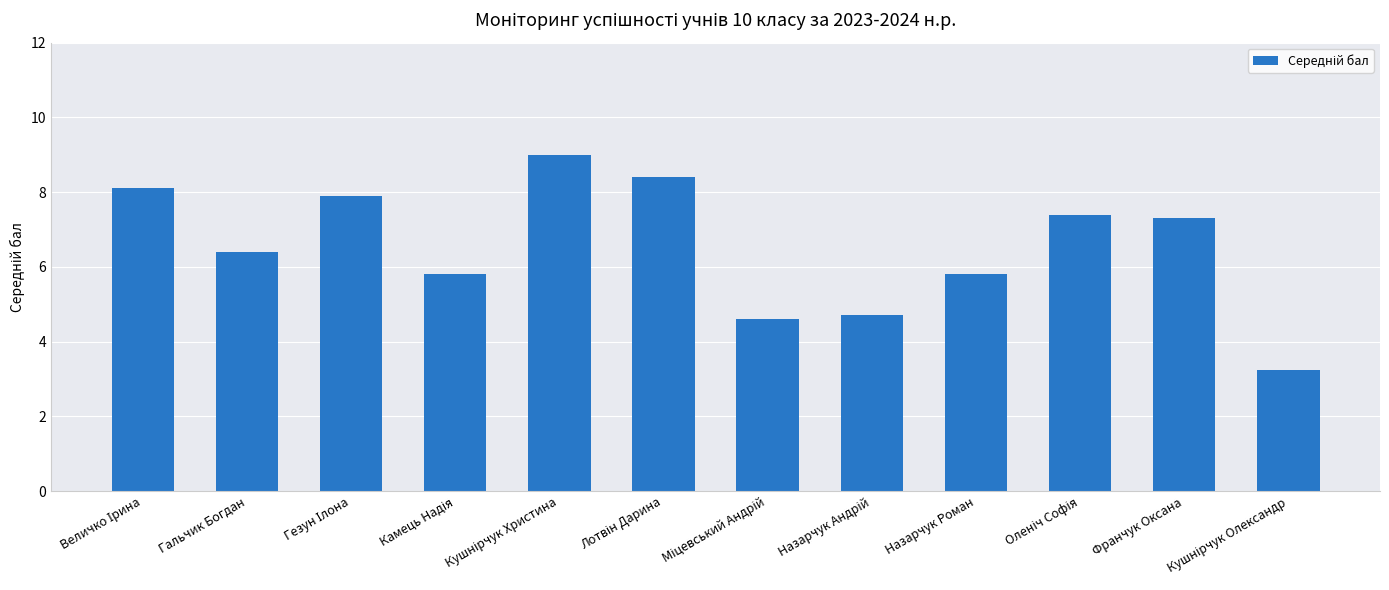

How many data points are above 7?

6